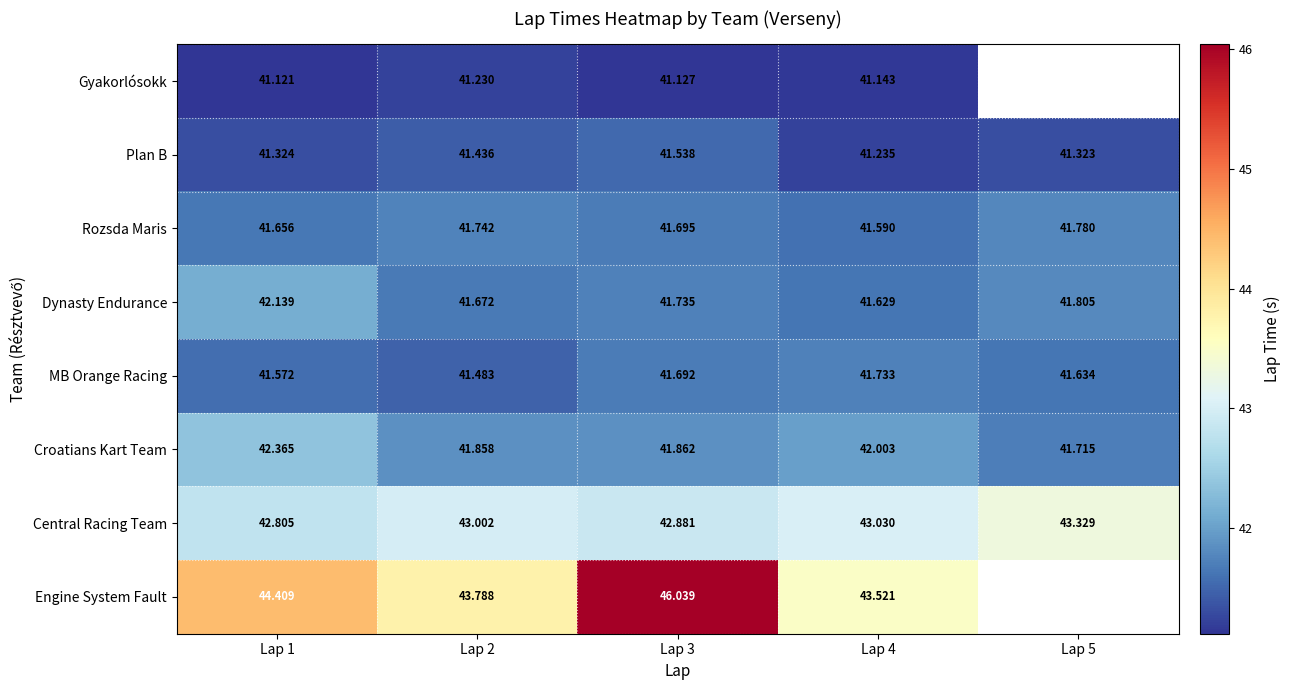

What is the average value of the Croatians Kart Team series?

42.0